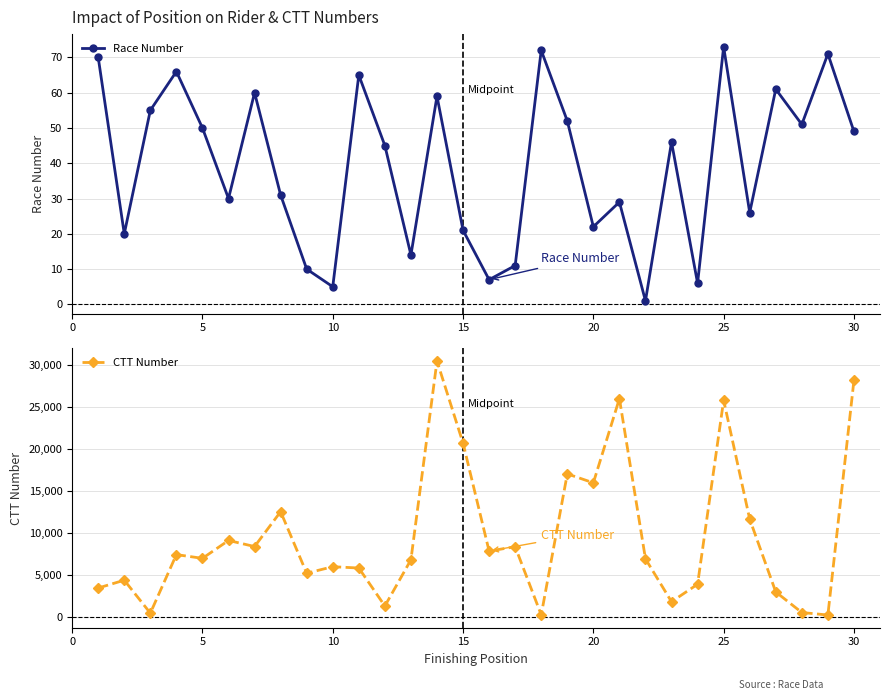

The value of CTT Number at 30 is 28158. True or false?

True